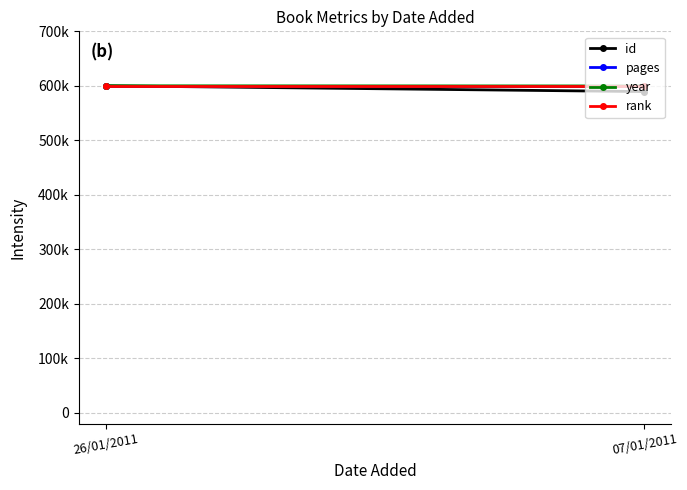

What is the value of the pages point at the 2nd from the left?

600000.0